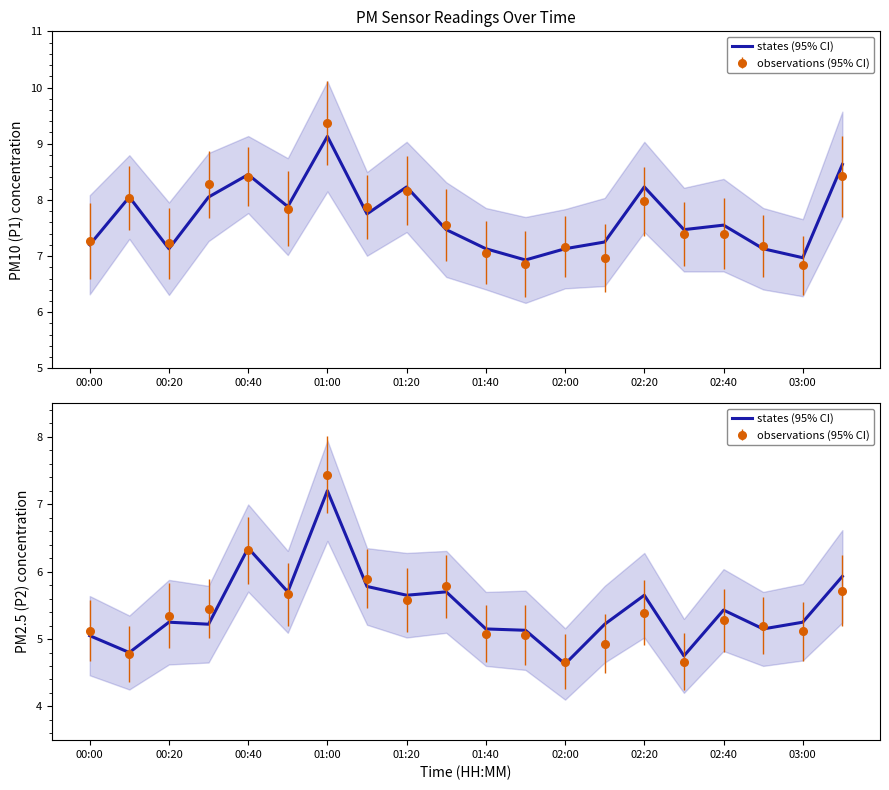

Which has a higher value, 02:00 or 19?

02:00